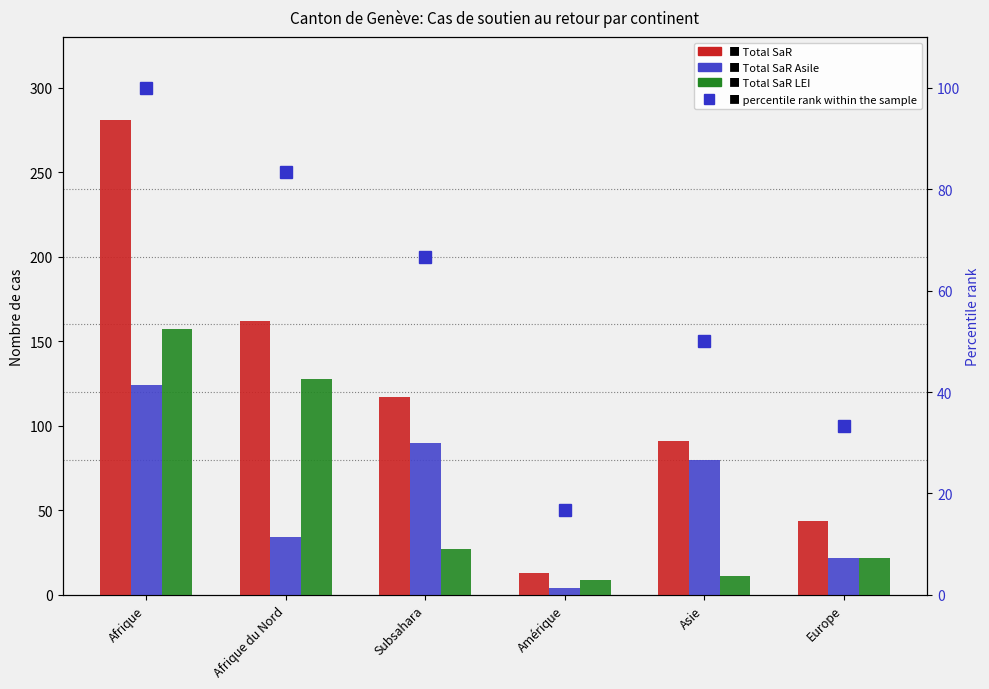

What is the value of the Total SaR LEI bar at the 4th from the left?

9.0